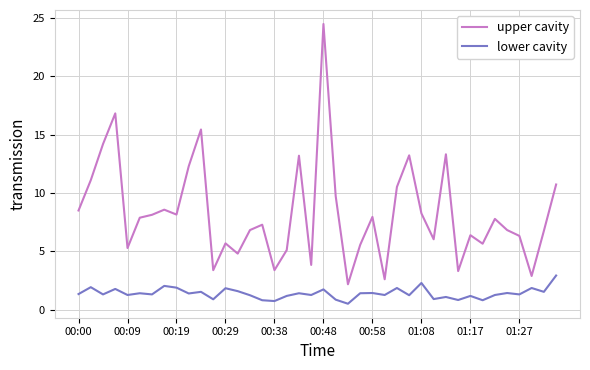

True or false: lower cavity and upper cavity cross at least once.

False